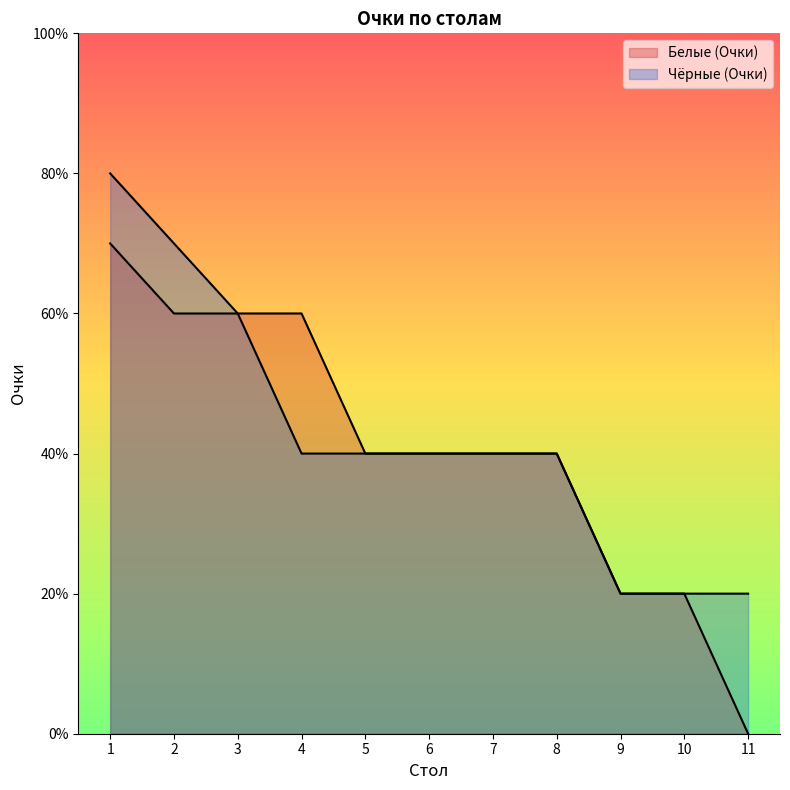

True or false: Белые (Очки) has more than 1 interior local peaks.

False